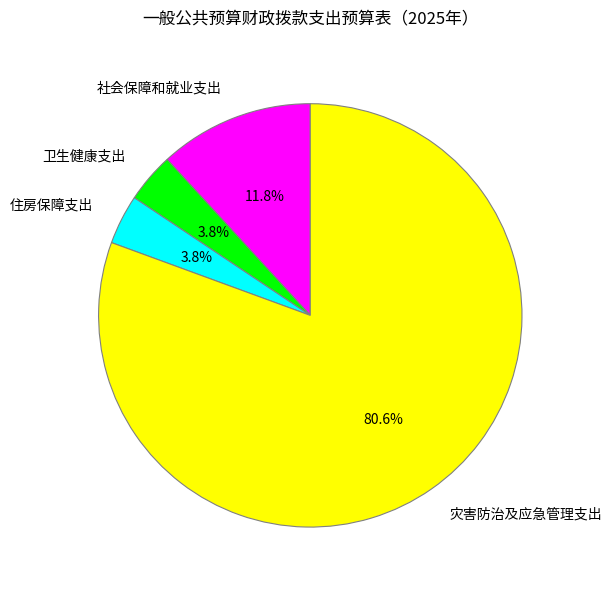

How many slices are in this pie chart?

4